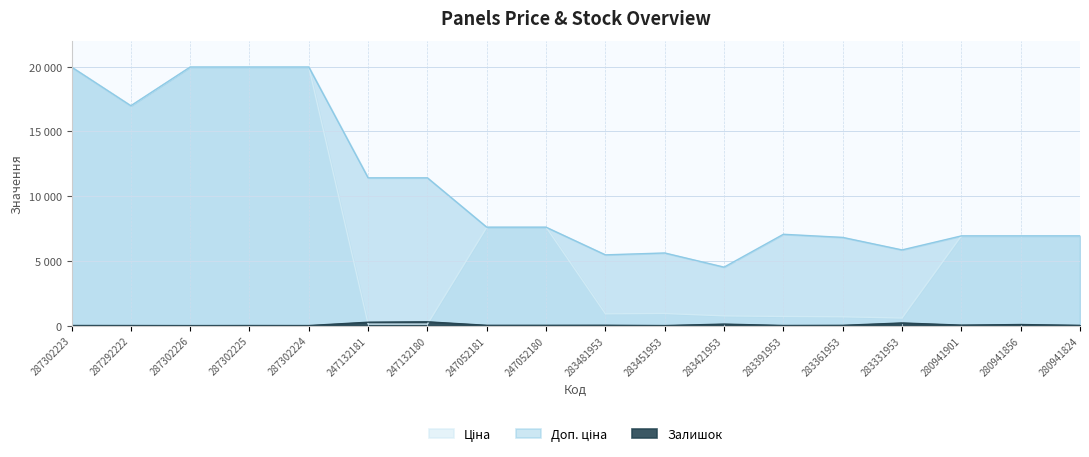

Does the chart display data point markers on the line(s)?

No